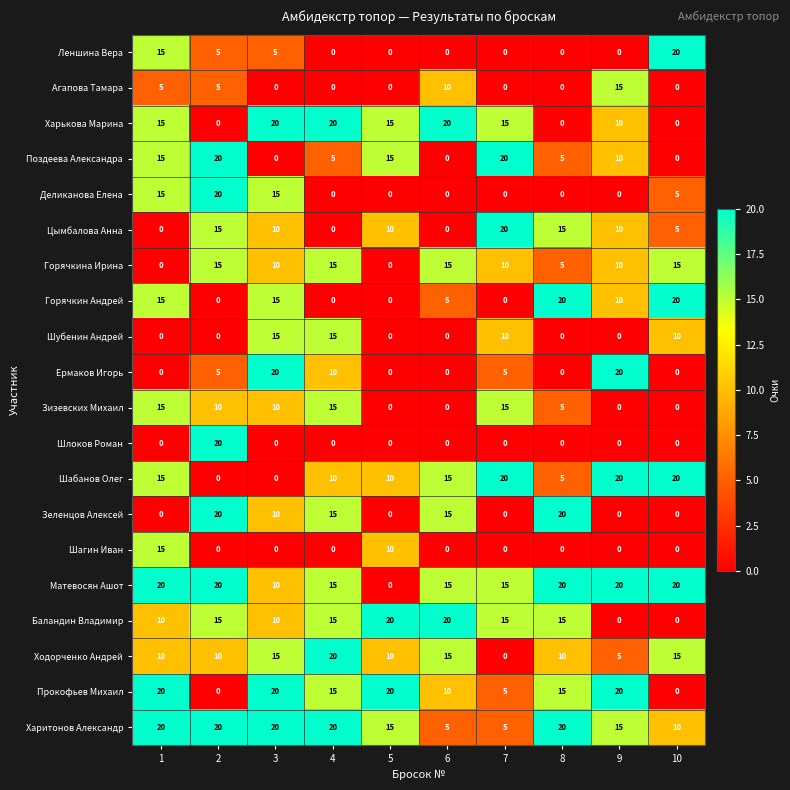

What is the highest value of the Ермаков Игорь series?

20